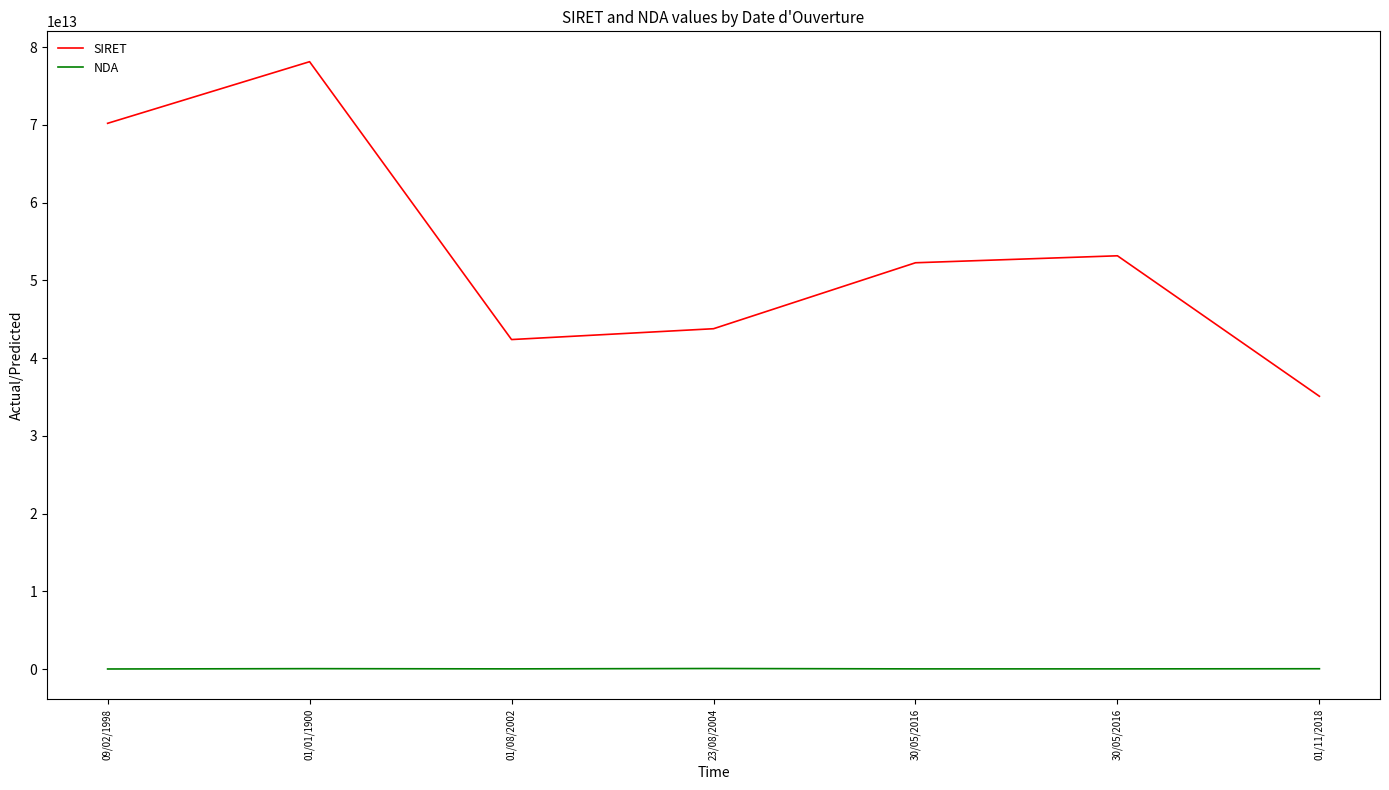

How many lines are shown in the chart?

2